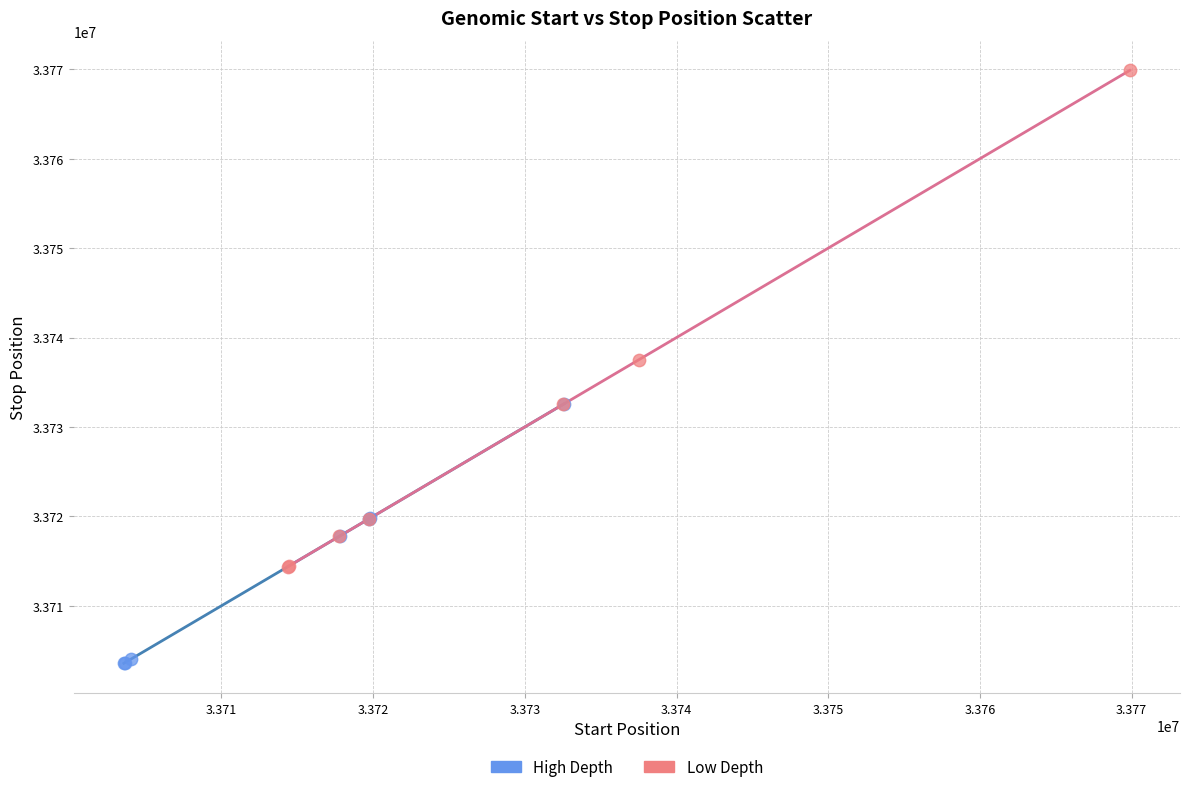

Which series reaches the maximum Y coordinate?

Low Depth